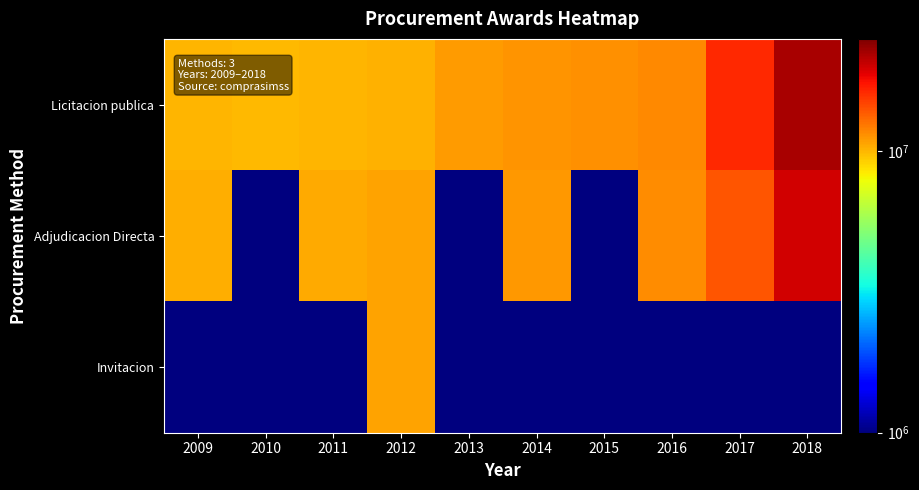

Reading right to left, extract all data points from this chart.

Licitacion publica: 2018=22310534	2017=16154333	2016=11681672	2015=11429369	2014=11192398	2013=10949337	2012=10131026	2011=10079913	2010=9982823	2009=10002791
Adjudicacion Directa: 2018=19835938	2017=13857022	2016=11554625	2015=1	2014=11173735	2013=1	2012=10752879	2011=10431057	2010=1	2009=10321646
Invitacion: 2018=1	2017=1	2016=1	2015=1	2014=1	2013=1	2012=10746549	2011=1	2010=1	2009=1